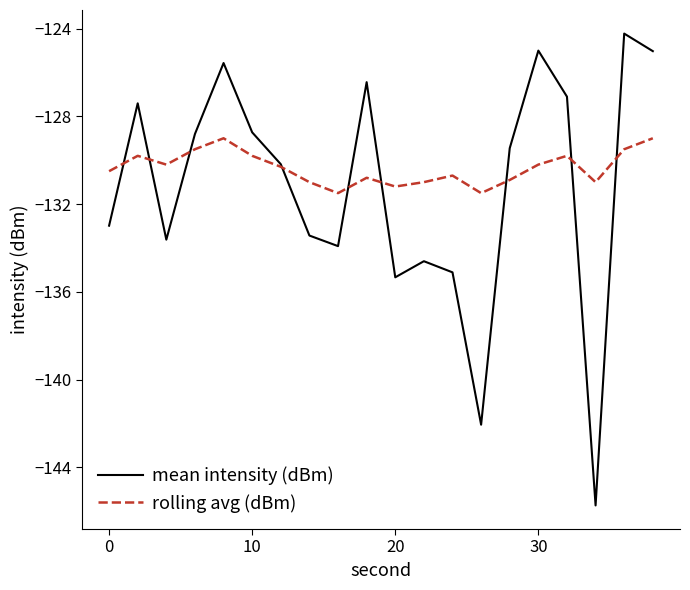

Which series has the largest range (max minus min)?

mean intensity (dBm)